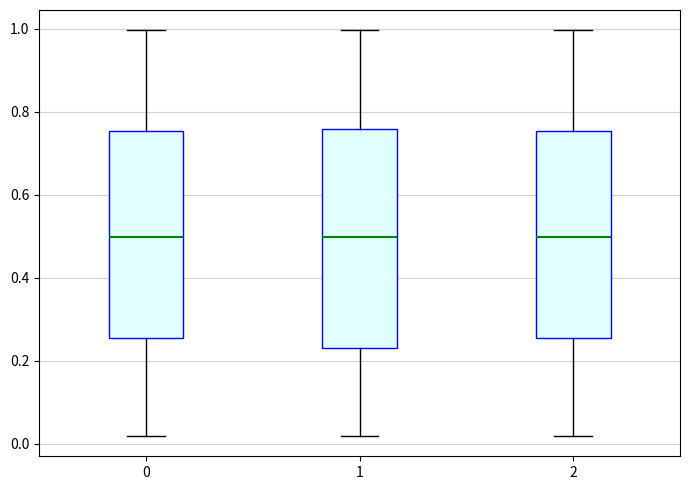

Where is the upper edge of the box at x = 2 on the y-axis? The values are not printed on the chart, so give them approximately, as read against the axis.

0.76